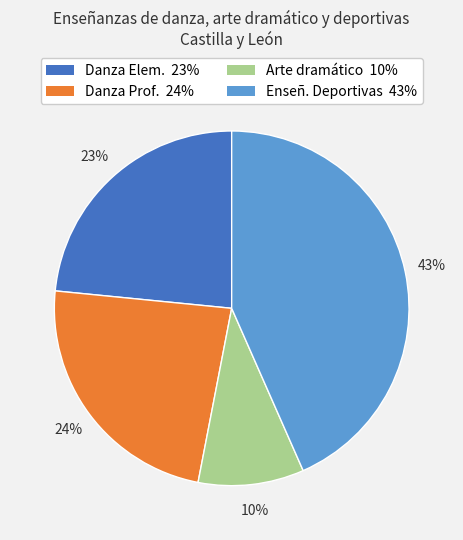

To the nearest percent, what is the average slice percentage?

25%